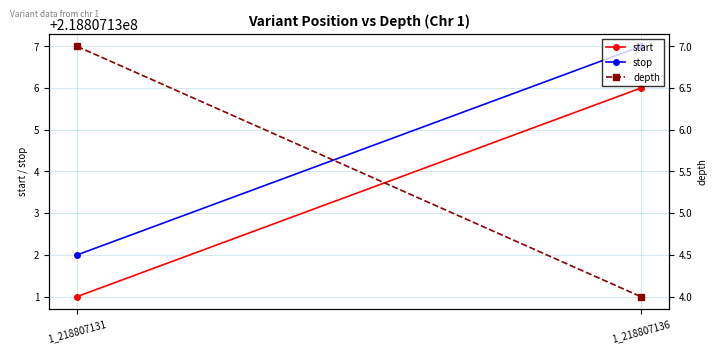

What is the difference between the stop values at 1_218807131 and 1_218807136?

5